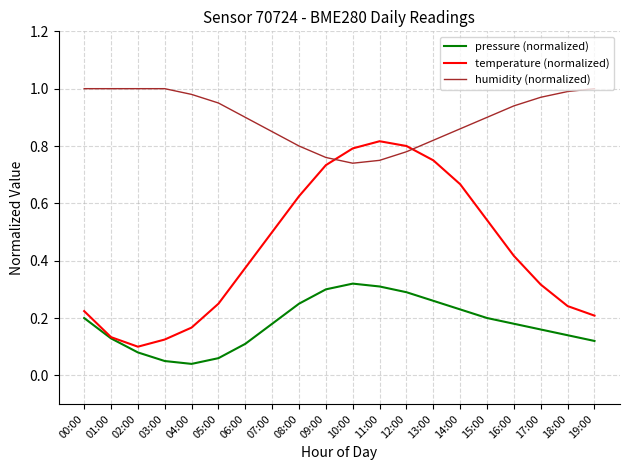

True or false: temperature (normalized) has a value of 0.2 at 04:00.

True